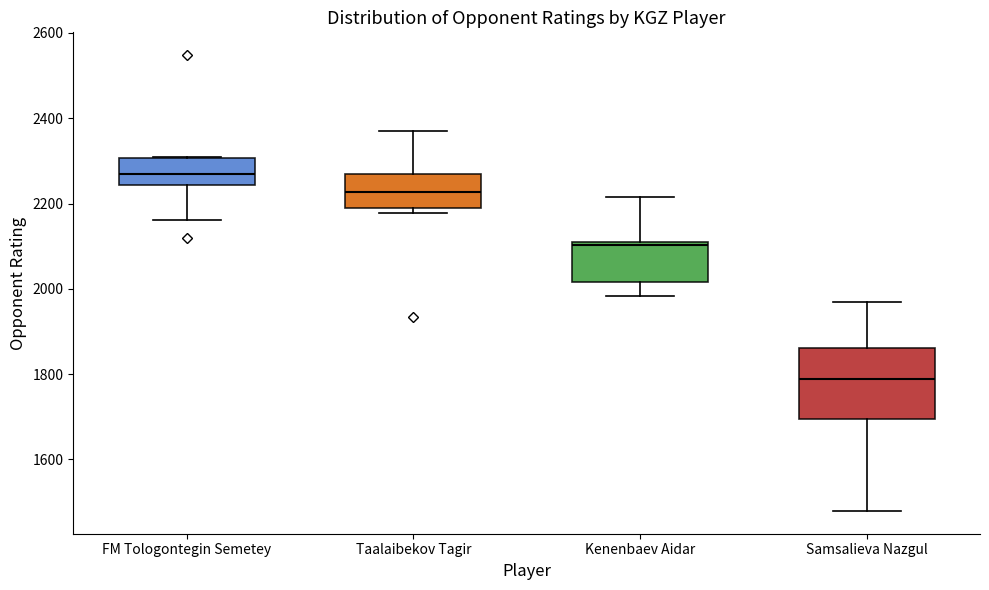

Which box's median line is the lowest?

Samsalieva Nazgul